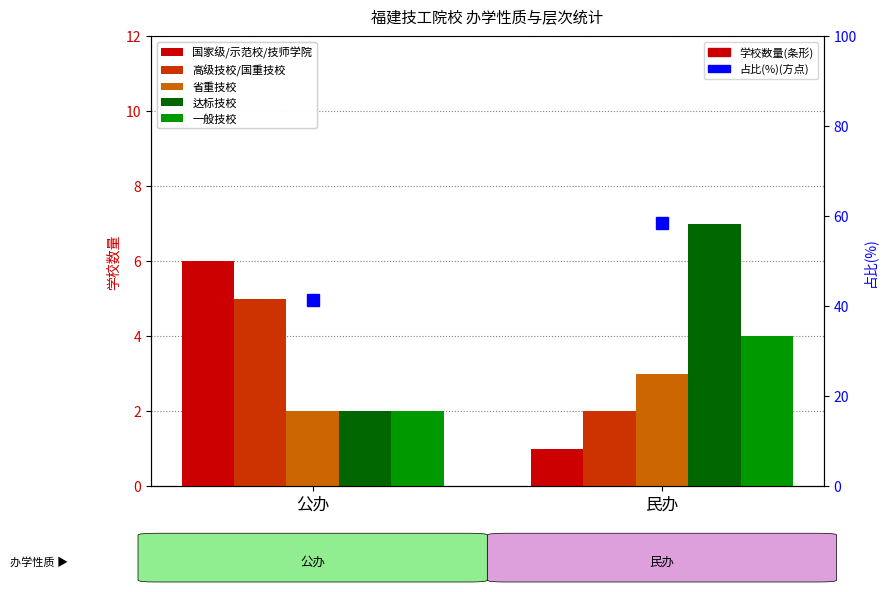

Does the chart contain any negative values?

No